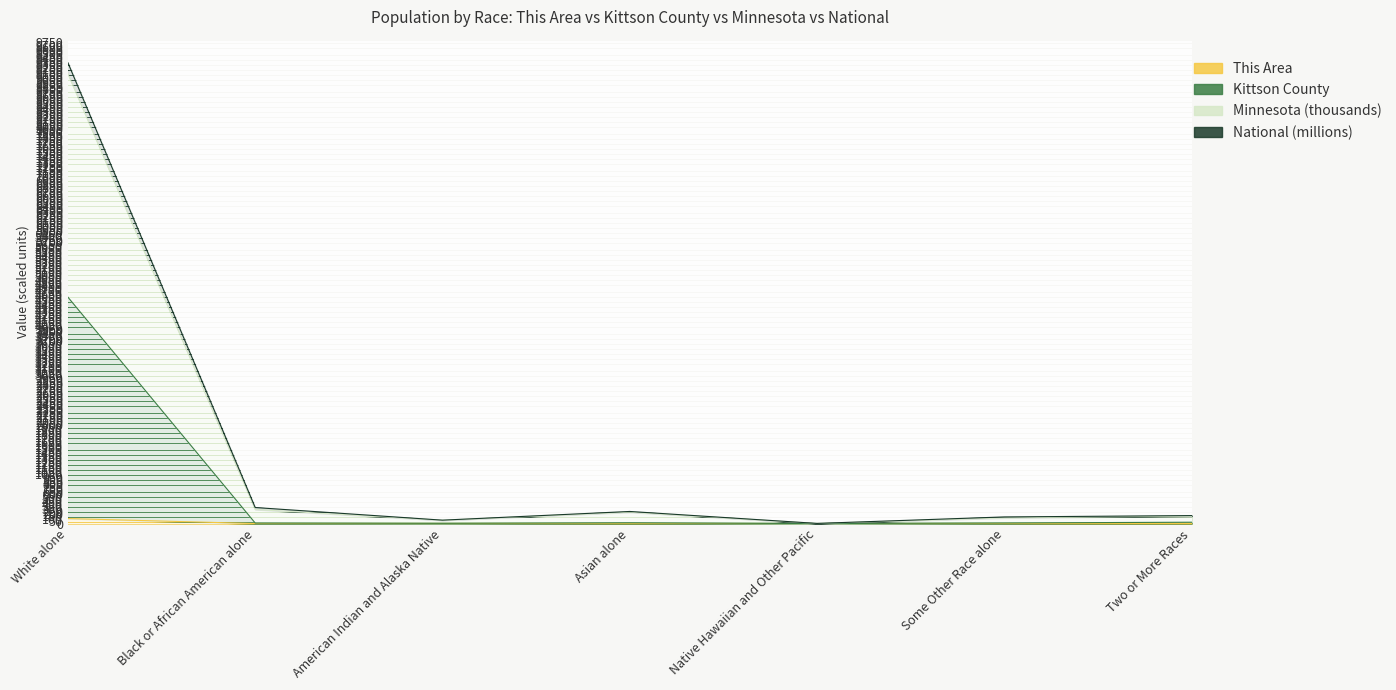

At which category is the sum across all series the highest?

White alone